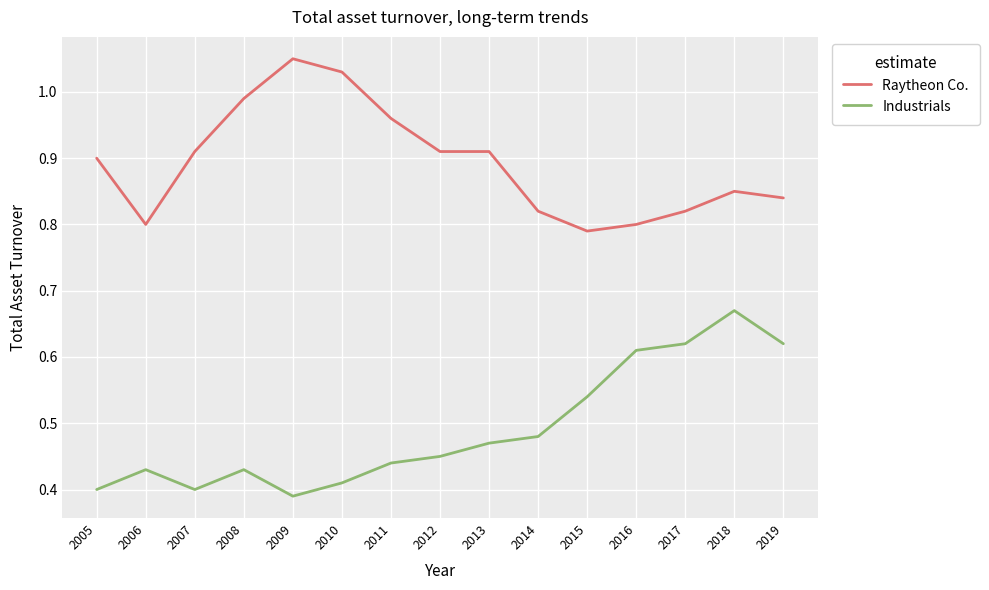

Where is the first local maximum for Industrials?

2006